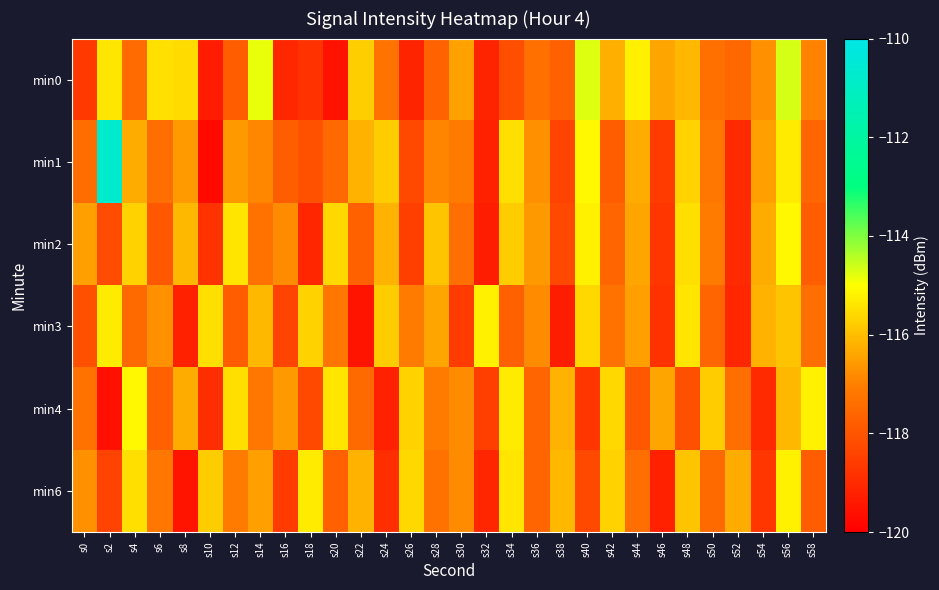

At which category is the sum across all series the highest?

s56